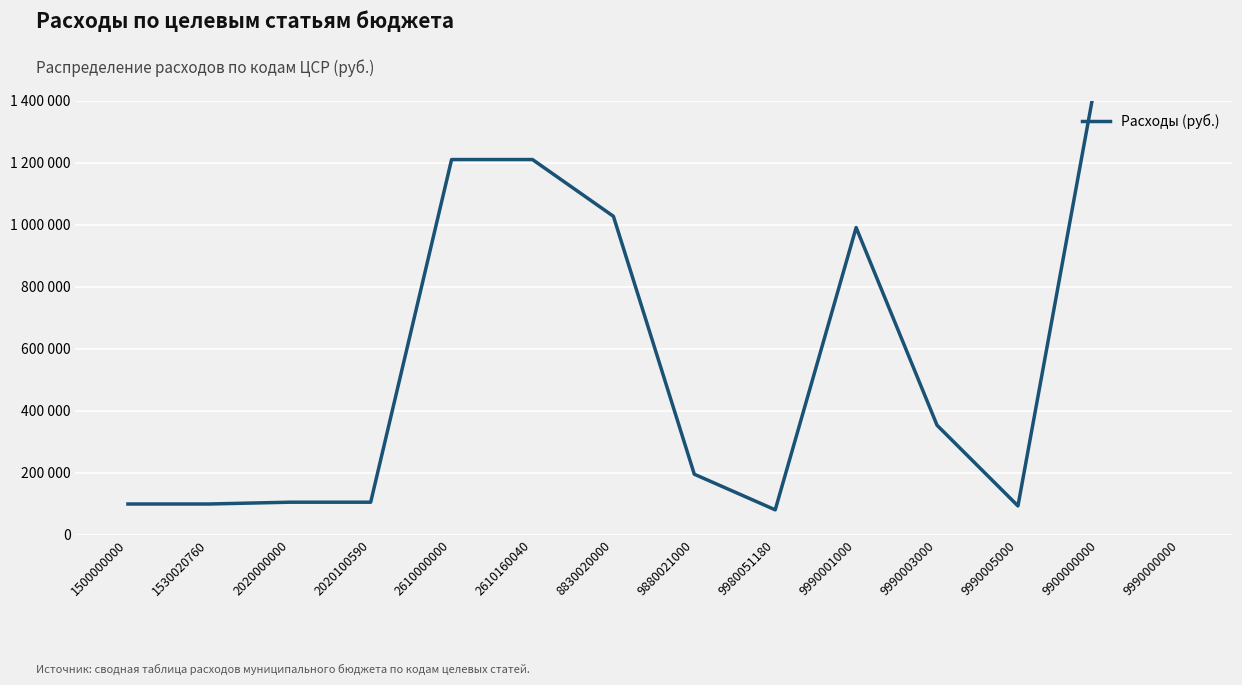

What is the sum of all values?

8539270.4